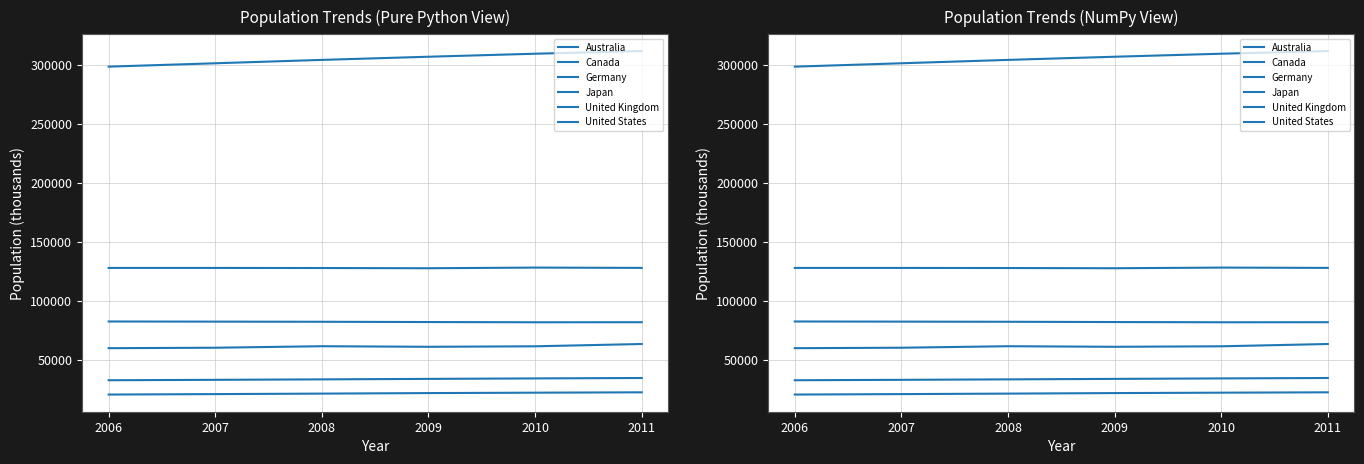

Is this an area chart (filled region under the line)?

No